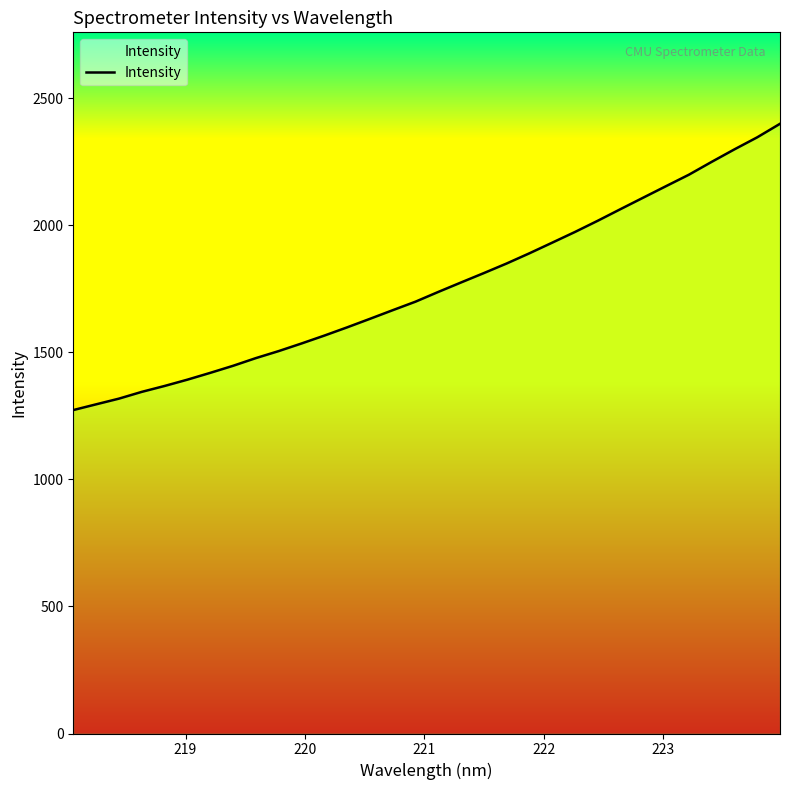

What is the difference between the maximum and minimum values?

1126.3